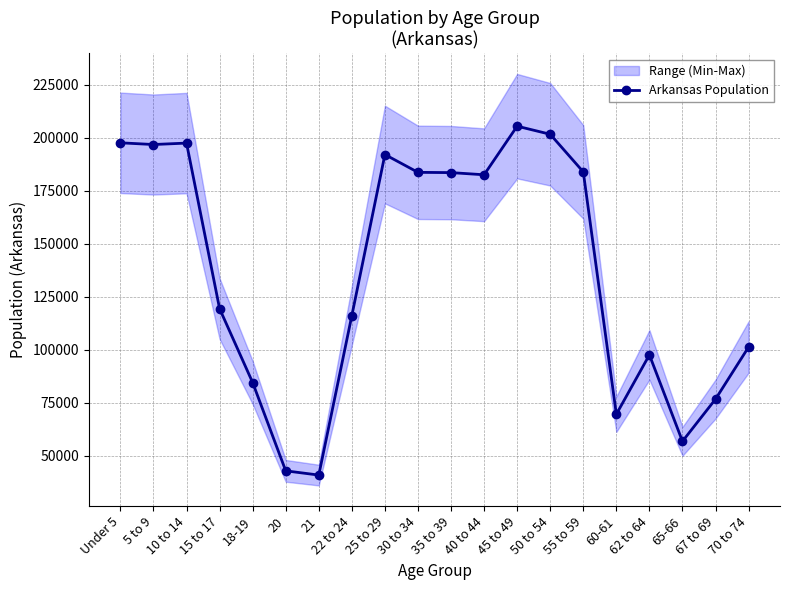

Reading left to right, what are all the values shown in this chart?

Under 5=197689	5 to 9=196877	10 to 14=197559	15 to 17=119350	18-19=84455	20=42770	21=40770	22 to 24=116110	25 to 29=192153	30 to 34=183739	35 to 39=183614	40 to 44=182594	45 to 49=205544	50 to 54=201722	55 to 59=183960	60-61=69489	62 to 64=97542	65-66=56719	67 to 69=76648	70 to 74=101235